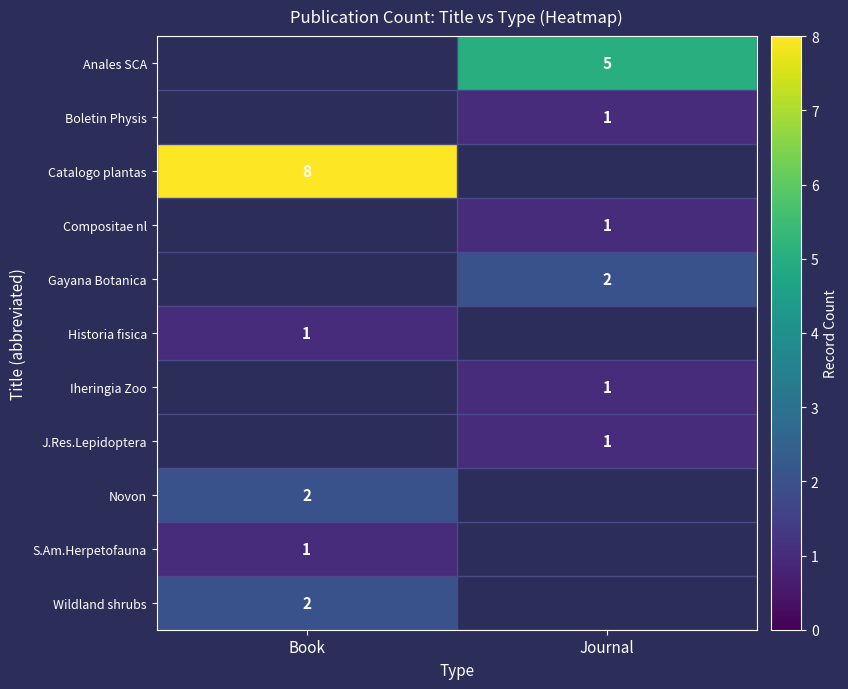

The value of Wildland shrubs at Book is 2. True or false?

True